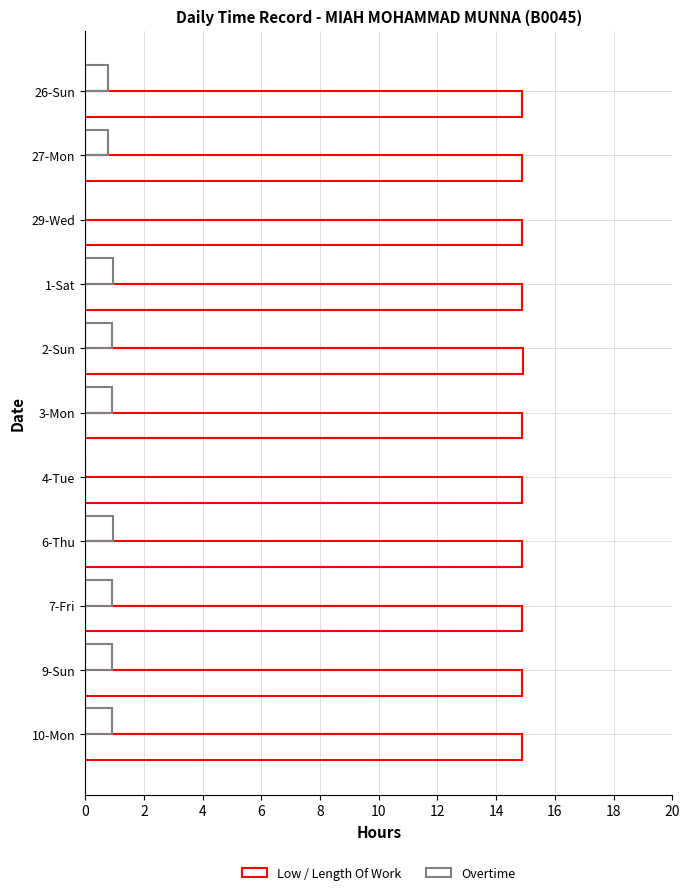

What is the maximum value for Low / Length Of Work?

14.9